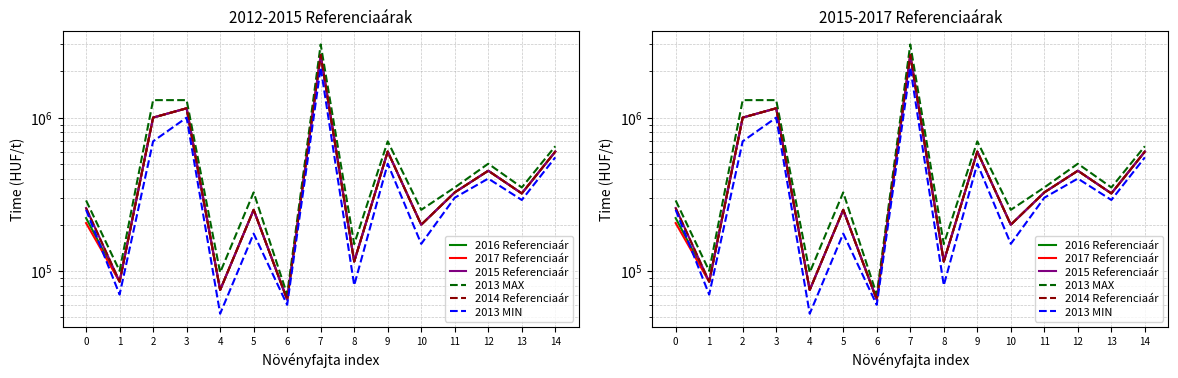

How many interior local peaks does the 2013 MIN series have?

5